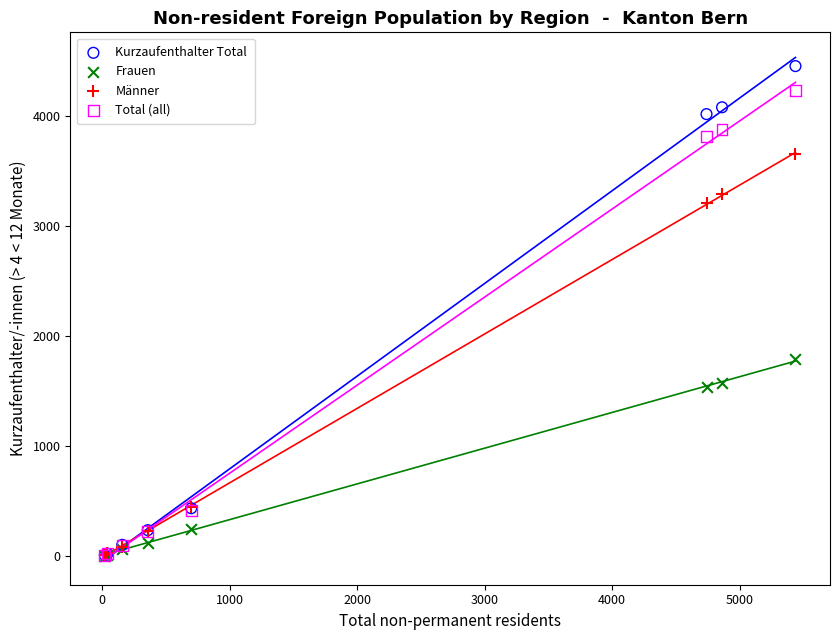

In the Kurzaufenthalter Total series, what Y value is closest to 2230?

4015.0